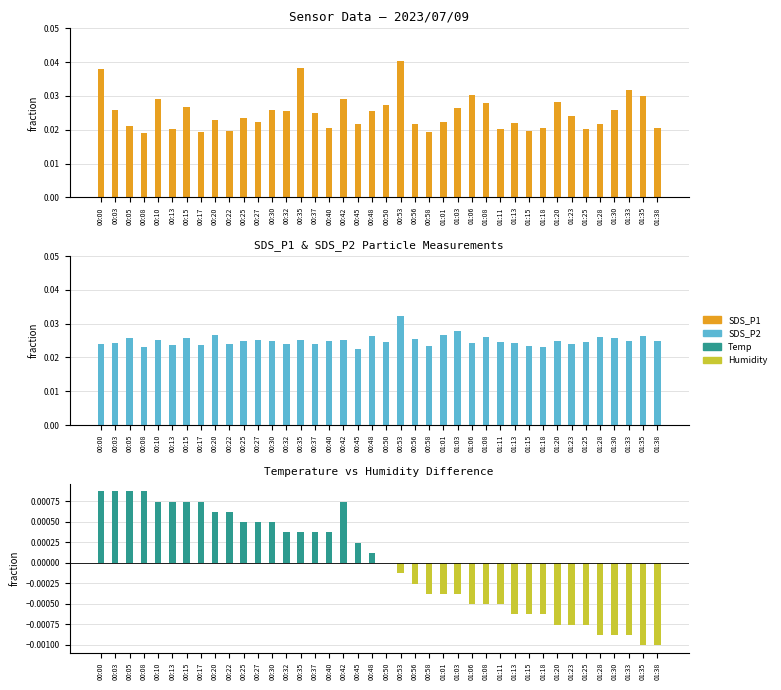

At which category is the sum across all series the highest?

00:53